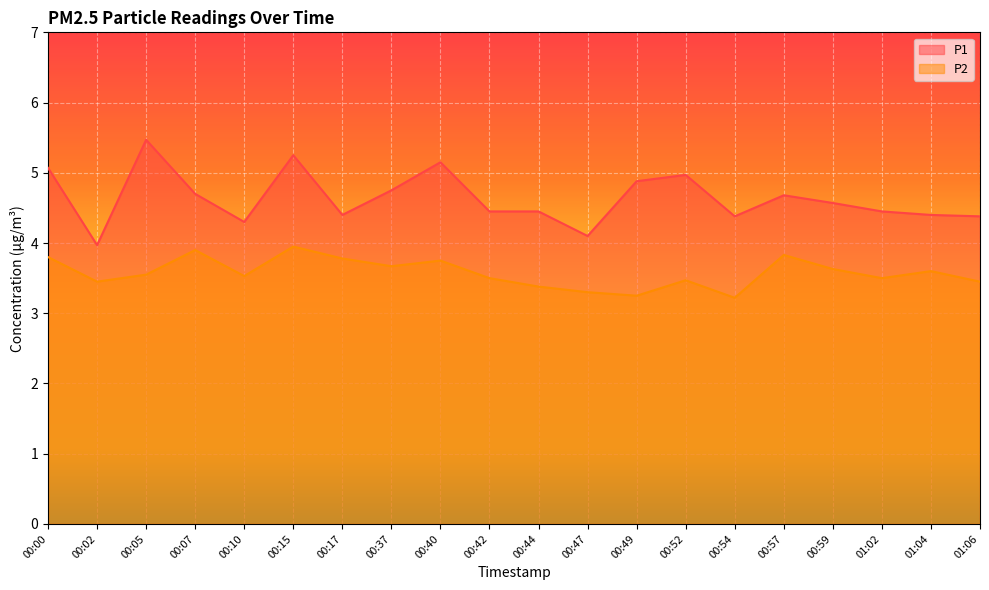

Reading left to right, transcribe all the data shown in this chart.

P1: 00:00=5.1	00:02=4.0	00:05=5.5	00:07=4.7	00:10=4.3	00:15=5.2	00:17=4.4	00:37=4.8	00:40=5.2	00:42=4.5	00:44=4.5	00:47=4.1	00:49=4.9	00:52=5.0	00:54=4.4	00:57=4.7	00:59=4.6	01:02=4.5	01:04=4.4	01:06=4.4
P2: 00:00=3.8	00:02=3.5	00:05=3.5	00:07=3.9	00:10=3.5	00:15=4.0	00:17=3.8	00:37=3.7	00:40=3.8	00:42=3.5	00:44=3.4	00:47=3.3	00:49=3.2	00:52=3.5	00:54=3.2	00:57=3.8	00:59=3.6	01:02=3.5	01:04=3.6	01:06=3.5